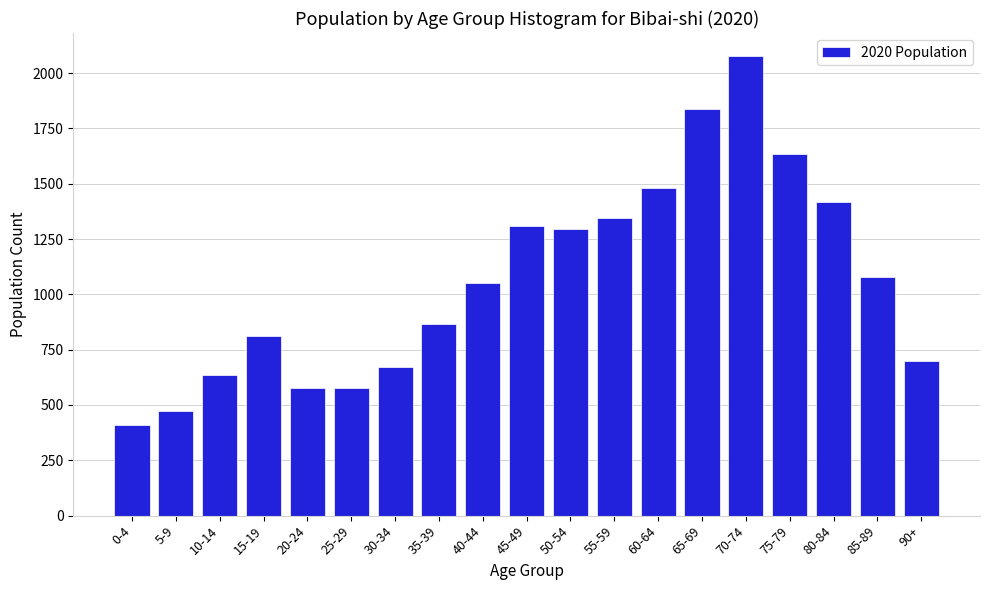

Reading left to right, what are all the values shown in this chart?

0-4=410	5-9=474	10-14=636	15-19=811	20-24=579	25-29=579	30-34=672	35-39=868	40-44=1050	45-49=1310	50-54=1297	55-59=1346	60-64=1480	65-69=1837	70-74=2077	75-79=1635	80-84=1418	85-89=1077	90+=698